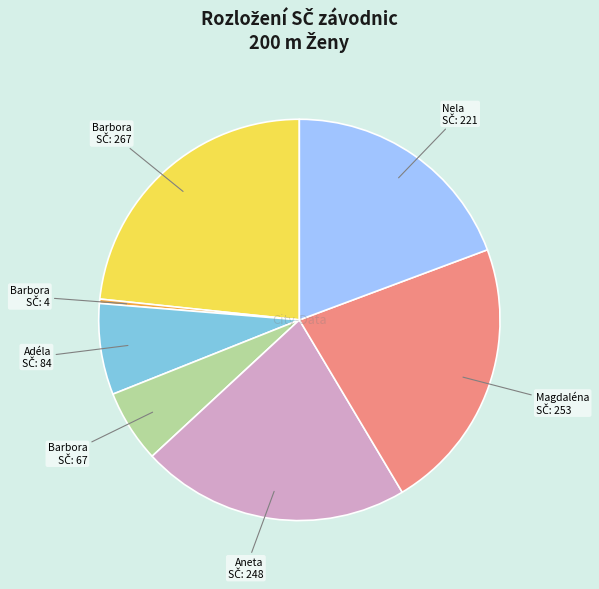

Is there a majority slice in this chart?

No